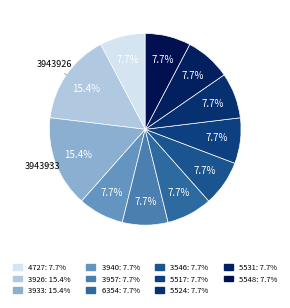

How many segments does this pie chart have?

11